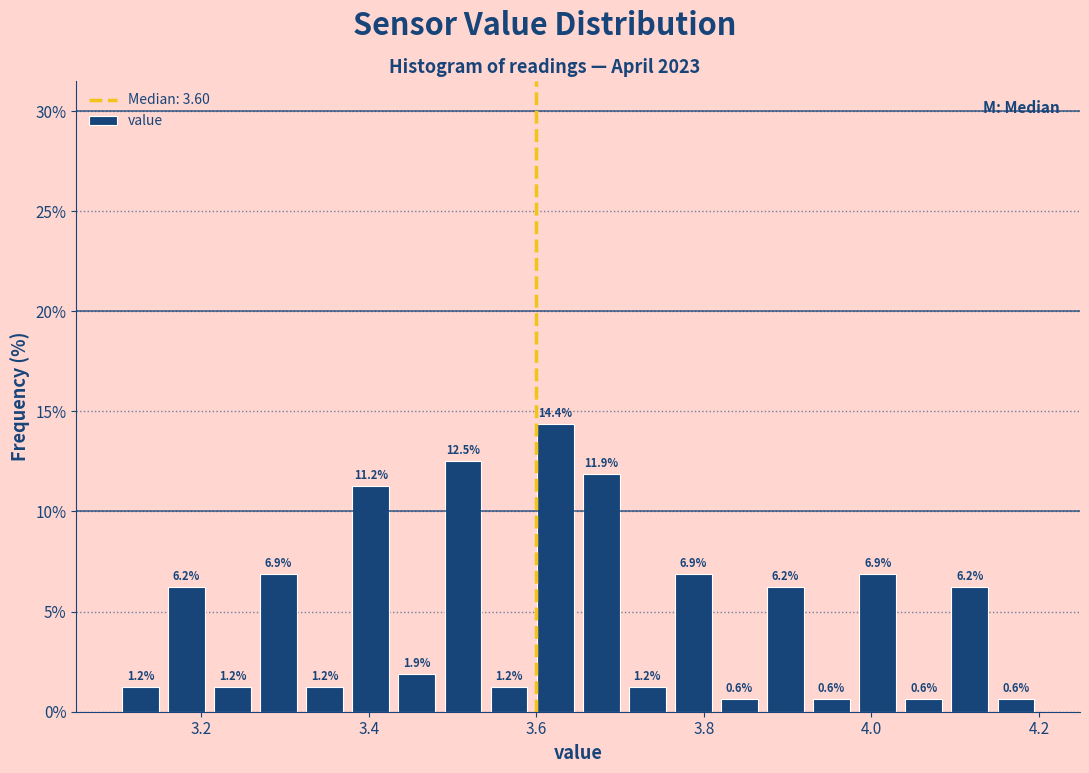

Read against the x-axis, roughly where is the centre of the tallest bar?

3.62